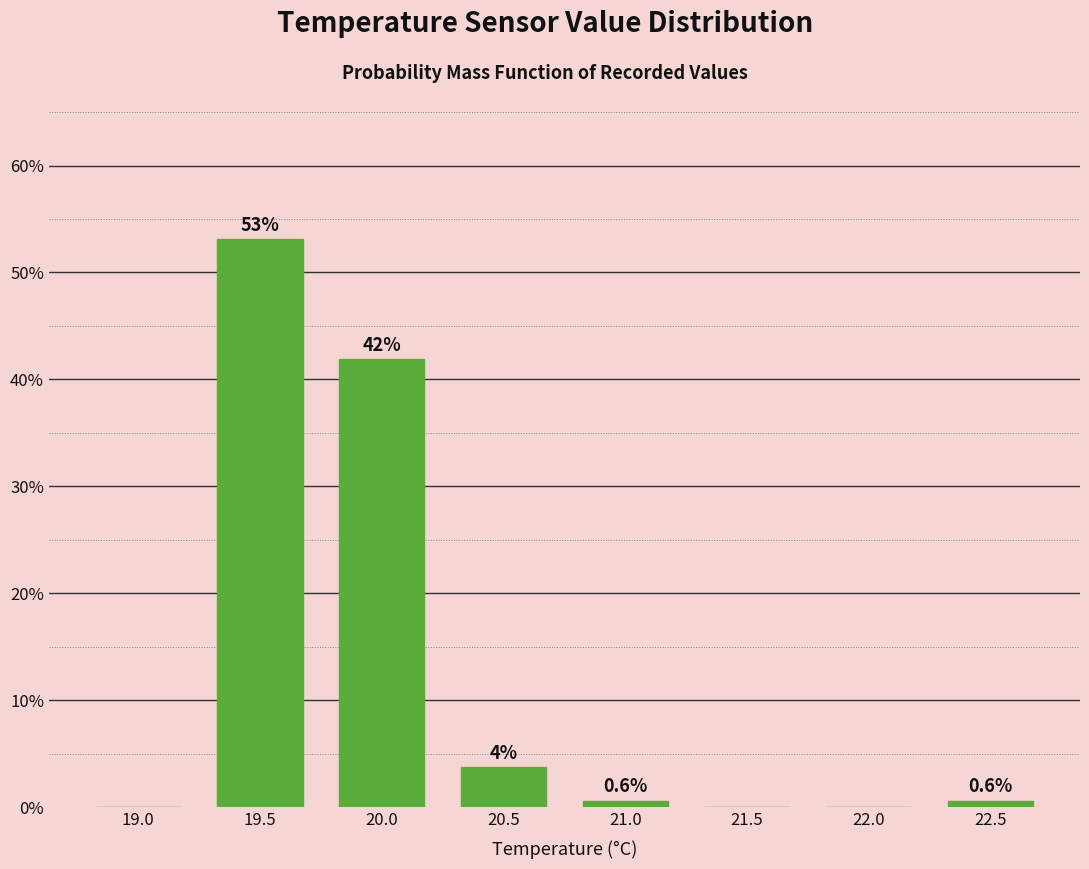

Between 21.0 and 19.0, which is larger?

21.0